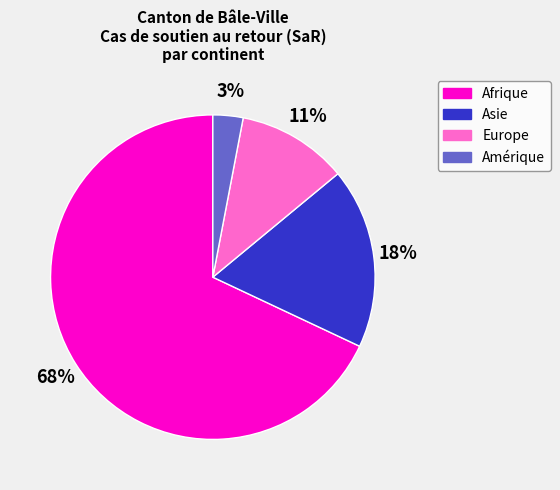

Which slice is the largest?

Afrique